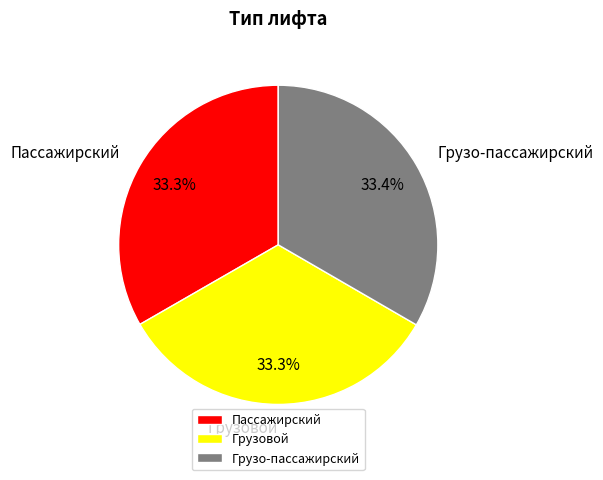

Does Пассажирский represent more than half of the total?

No